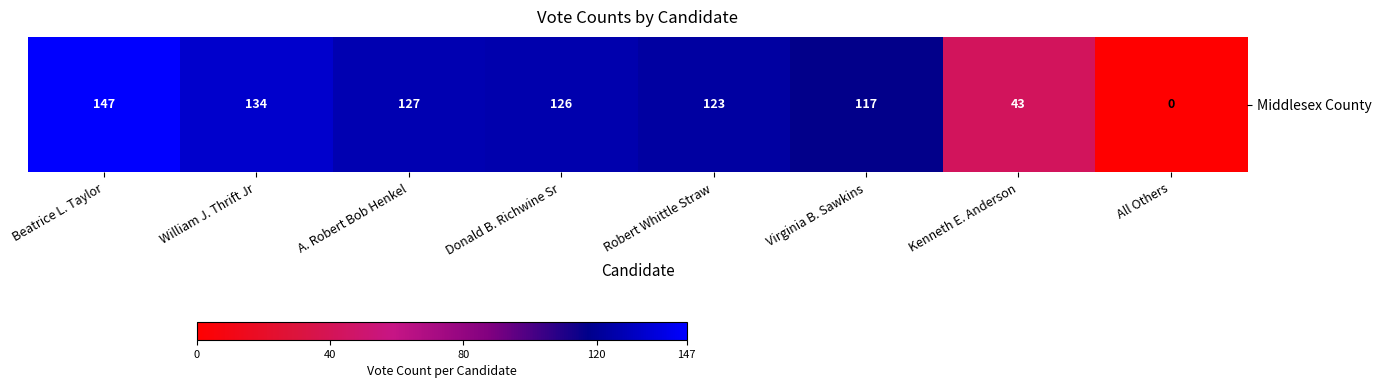

Count the number of categories in the chart.

8